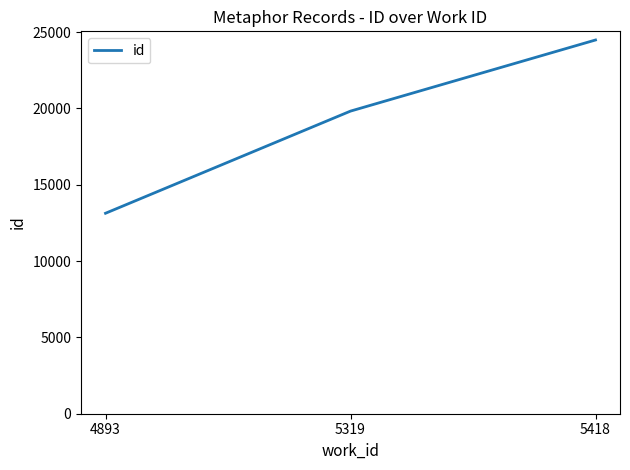

Reading left to right, what are all the values shown in this chart?

4893=13131	5319=19822	5418=24480